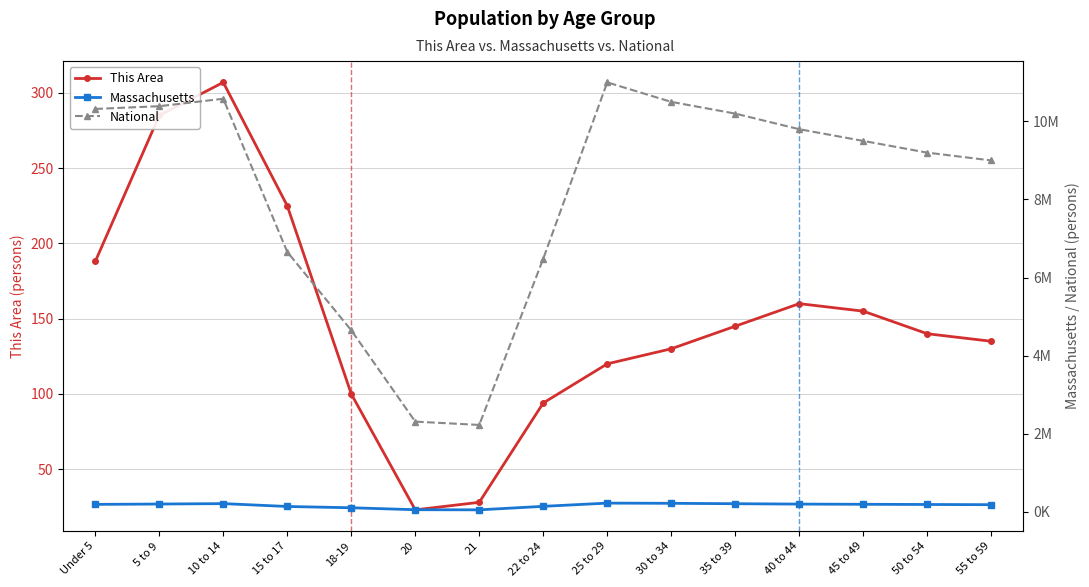

How many values in the This Area series are below 140?

7